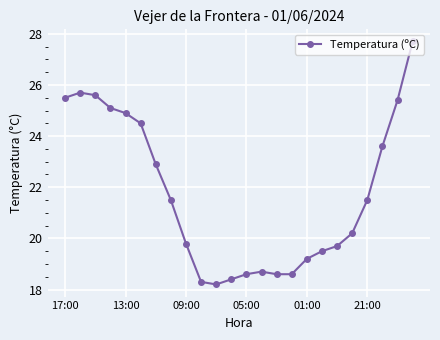

What is the sum of all values?

521.7